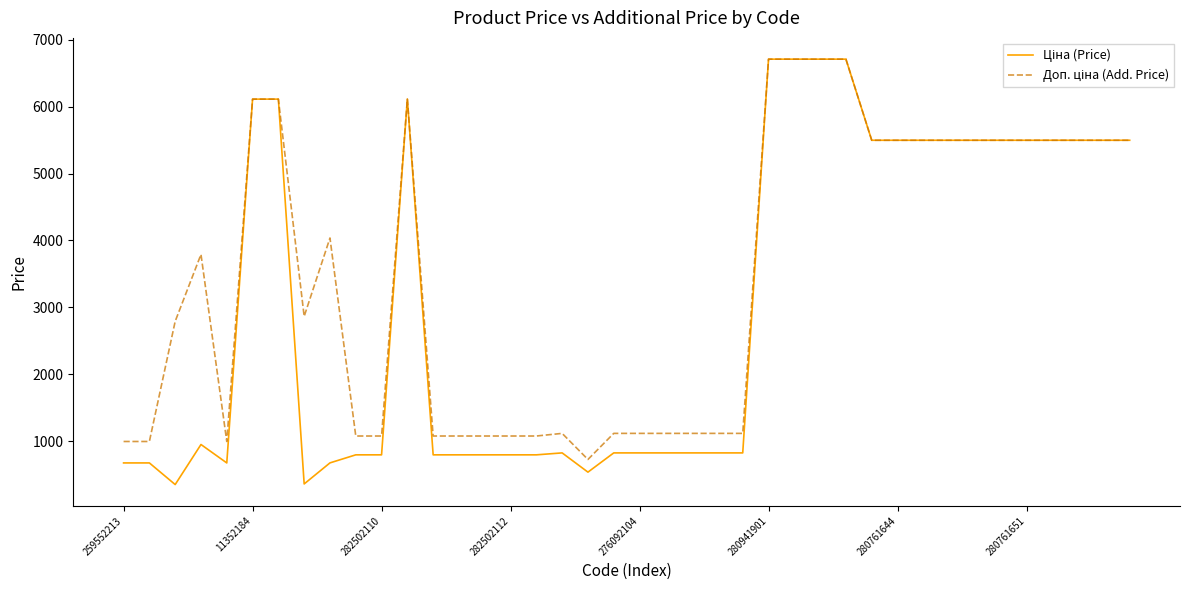

What is the maximum value shown in the chart?

6710.2